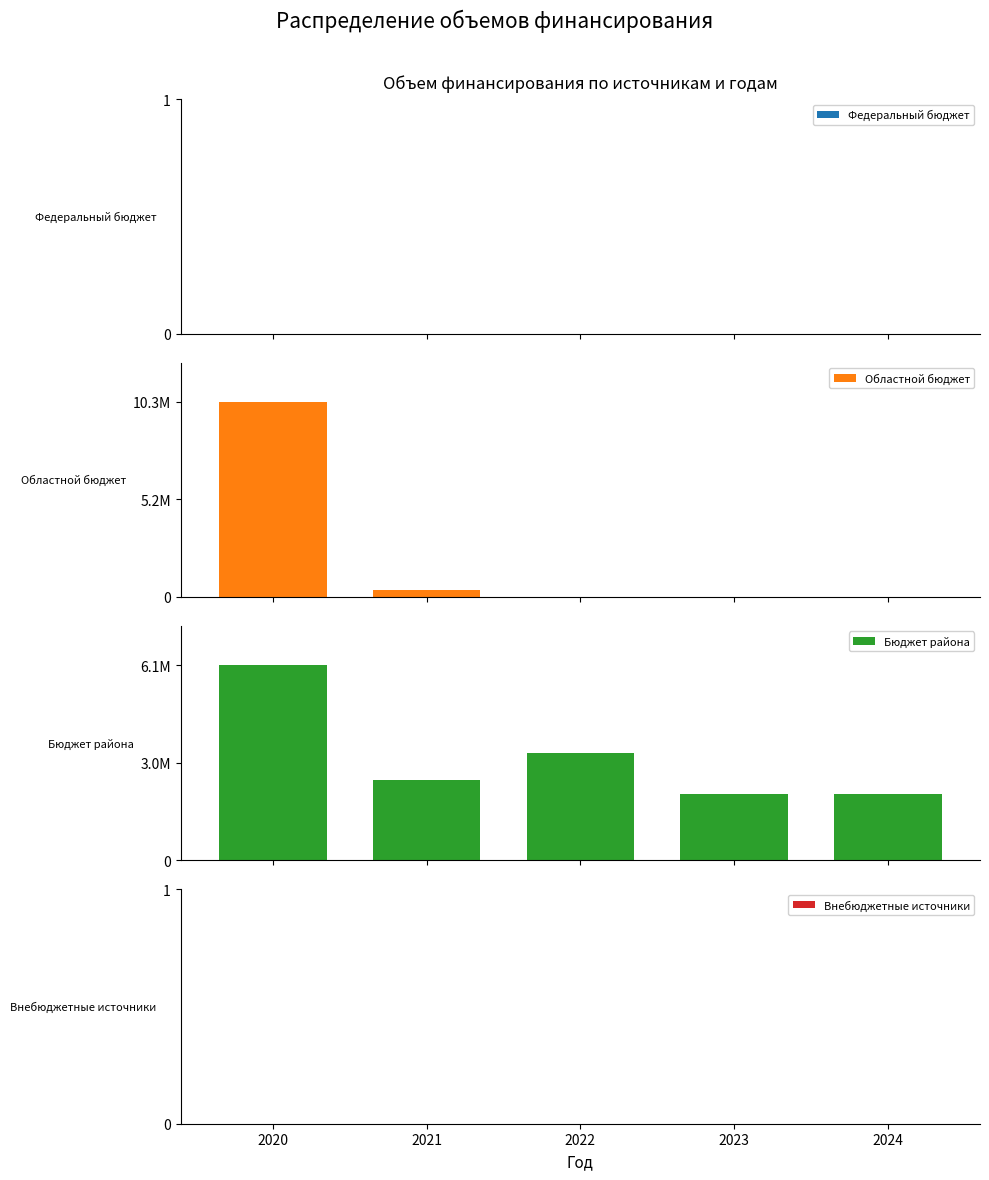

List the series in order of their peak value, lowest first.

Федеральный бюджет, Внебюджетные источники, Бюджет района, Областной бюджет